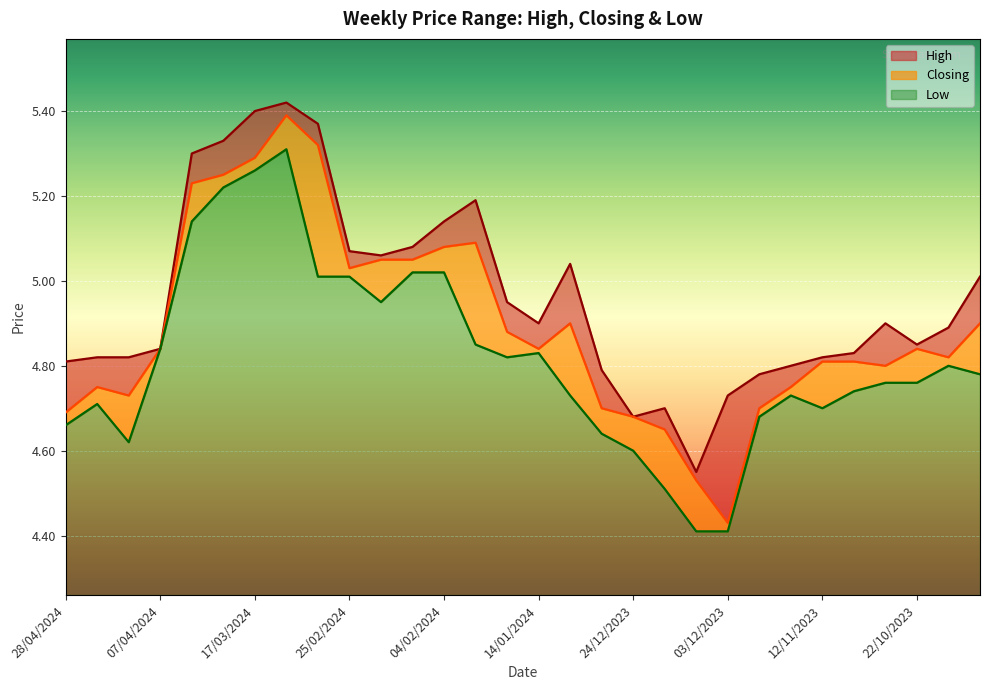

What is the difference between the maximum and minimum values in the High series?

0.9